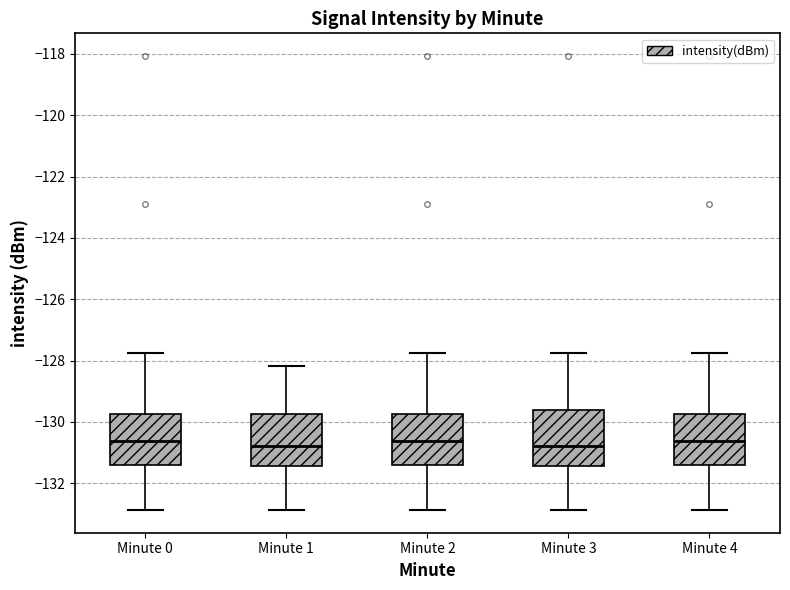

Reading left to right, transcribe this box plot: for each box, give where its median line is, the range the box spans, and where its two whiskers end, as read against the y-axis. The values are not printed on the chart, so give them approximately, as read against the axis.

Minute 0: median -130.6, box -131.4 to -129.8, whiskers -132.8 to -127.8
Minute 1: median -130.8, box -131.4 to -129.8, whiskers -132.8 to -128.2
Minute 2: median -130.6, box -131.4 to -129.8, whiskers -132.8 to -127.8
Minute 3: median -130.8, box -131.4 to -129.6, whiskers -132.8 to -127.8
Minute 4: median -130.6, box -131.4 to -129.8, whiskers -132.8 to -127.8